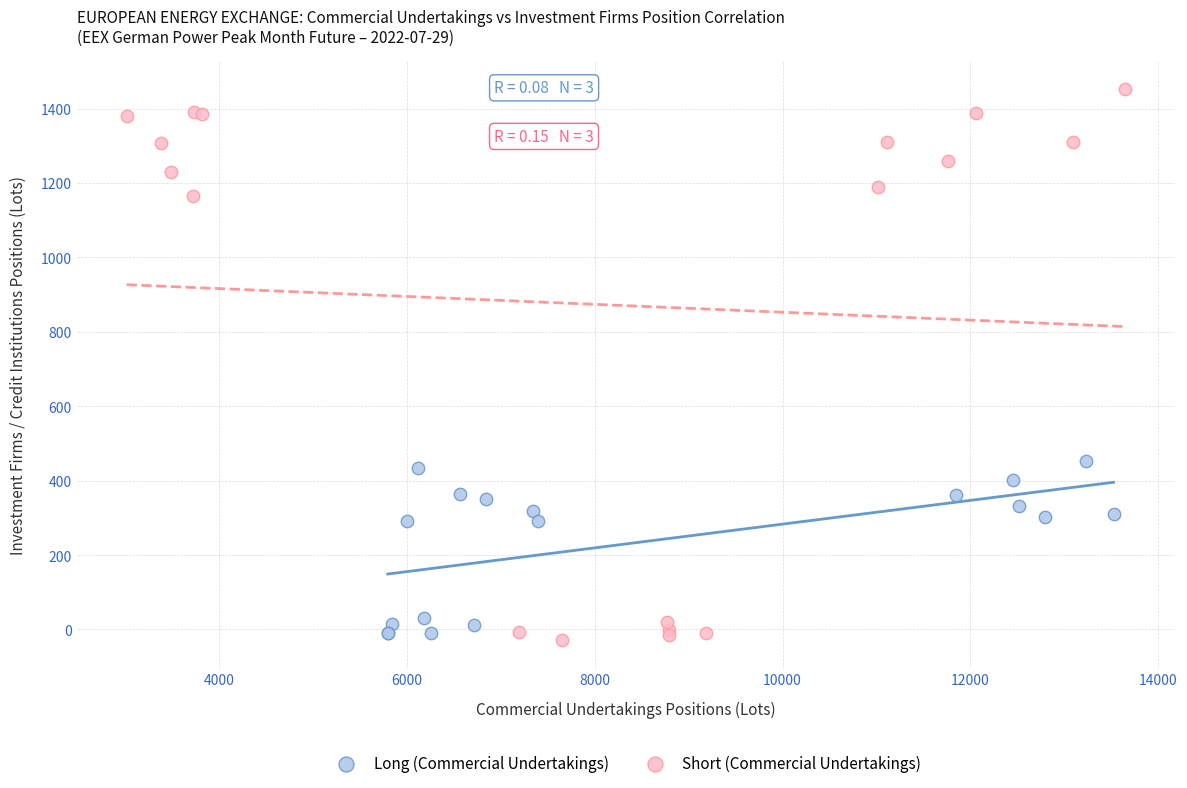

Which series reaches the maximum Y coordinate?

Short (Commercial Undertakings)